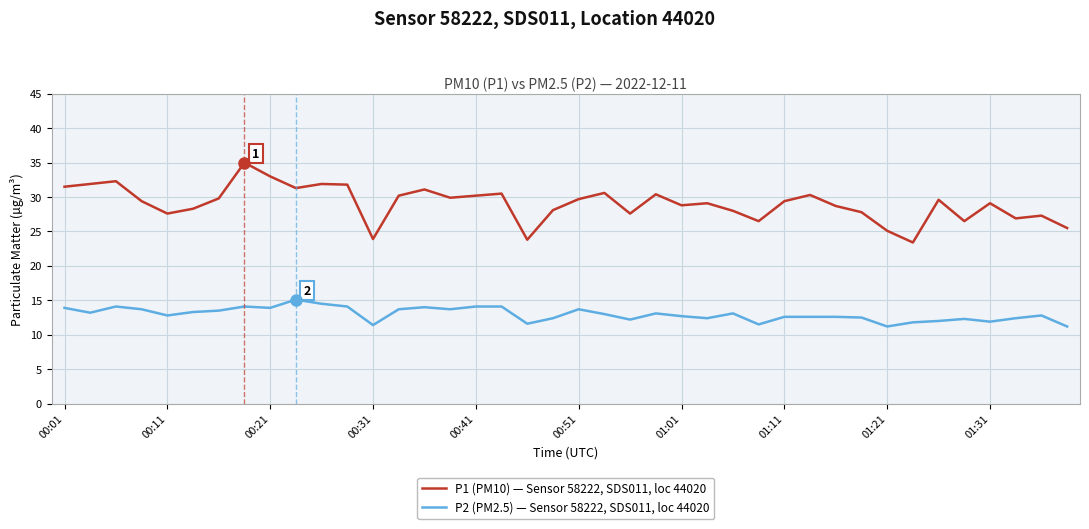

What is the difference between the second highest and second lowest values in the P1 (PM10) — Sensor 58222, SDS011, loc 44020 series?

9.2